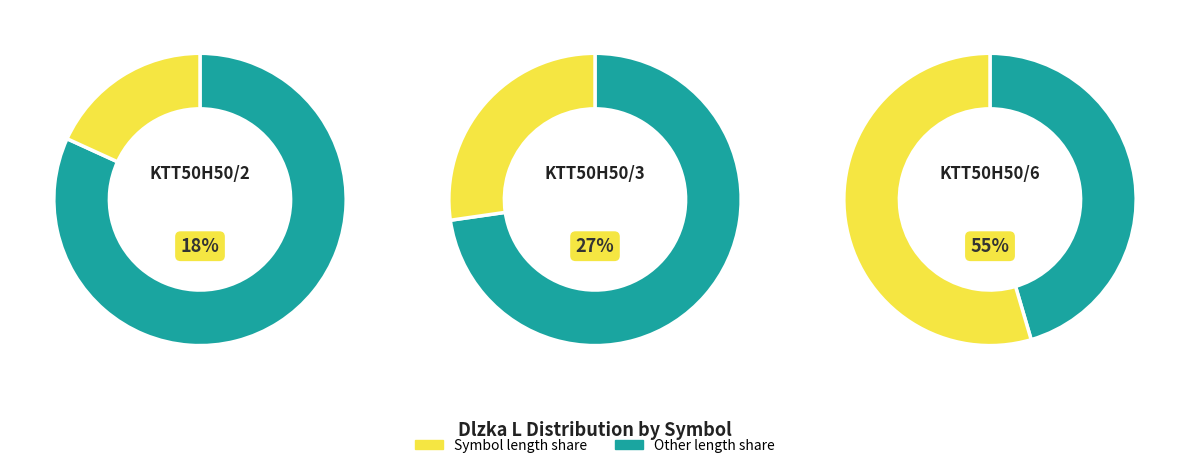

The KTT50H50/2 slice represents 3% of the pie. True or false?

False